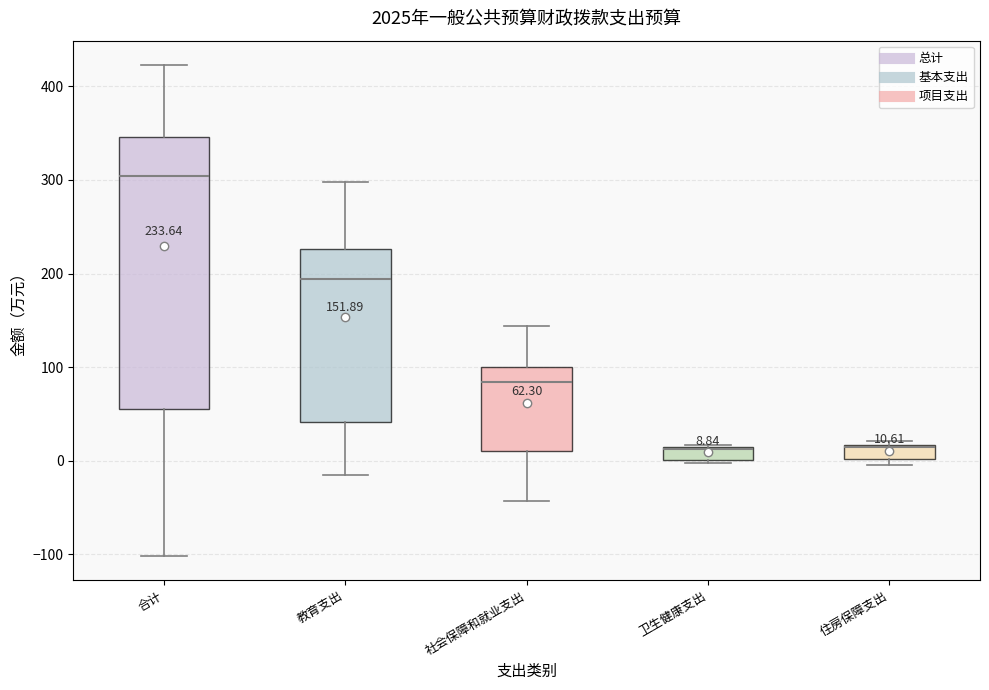

Which box is the tallest, from its lower edge to its upper edge?

合计